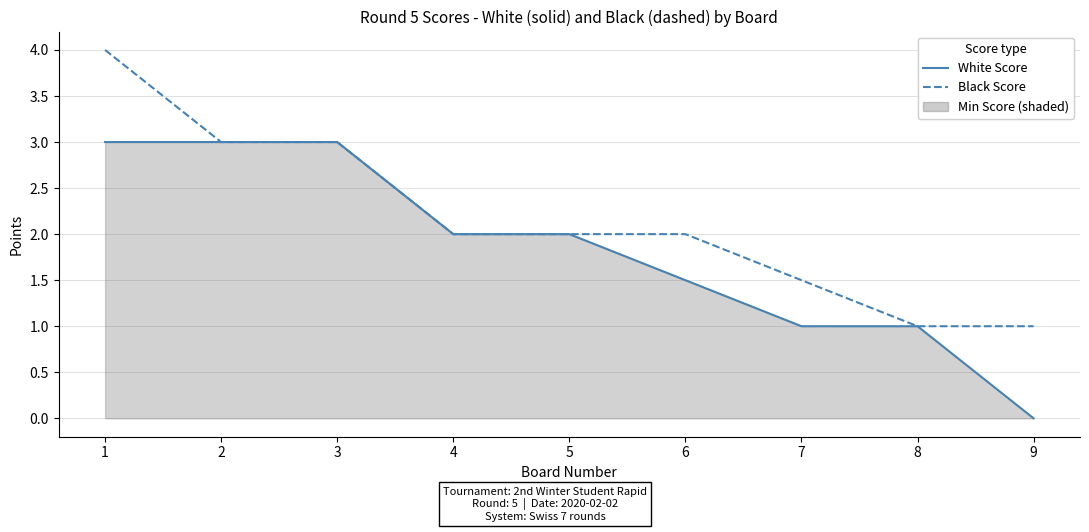

True or false: White Score and Black Score intersect in this chart.

False